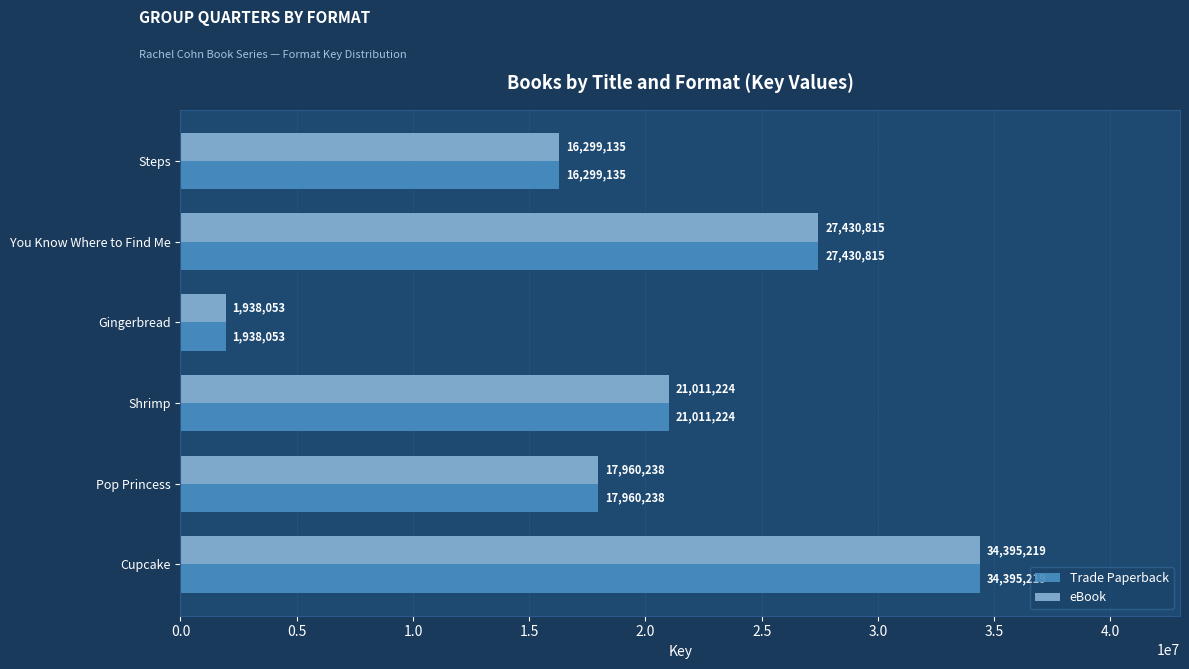

True or false: eBook has a value of 21011224 at Shrimp.

True